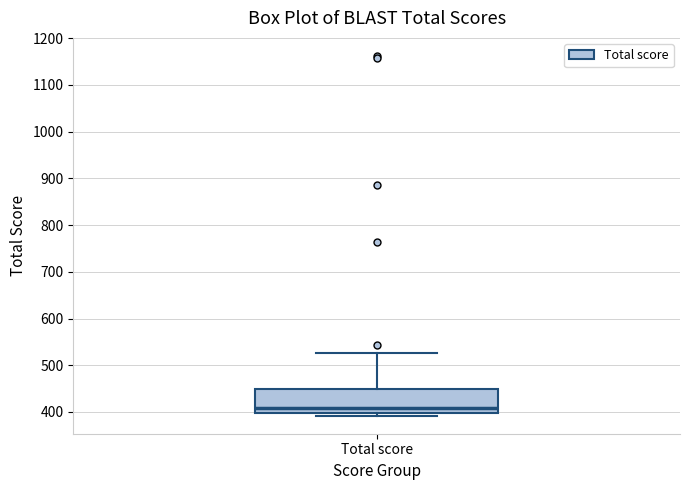

Where does the median line of the box for Total score sit on the y-axis? The values are not printed on the chart, so give them approximately, as read against the axis.

410